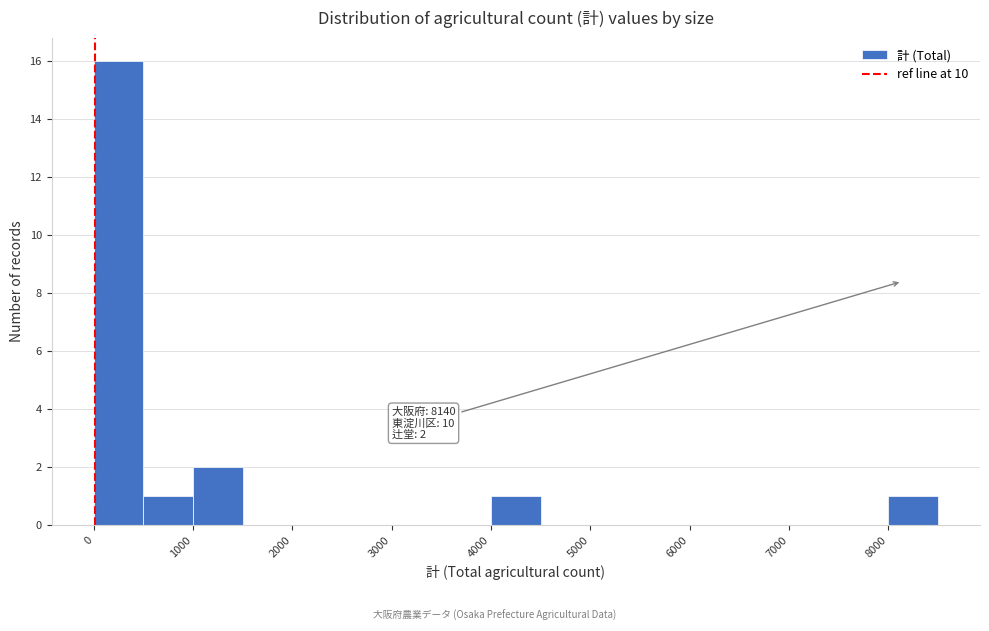

Which range on the x-axis has the tallest bar?

0 to 500